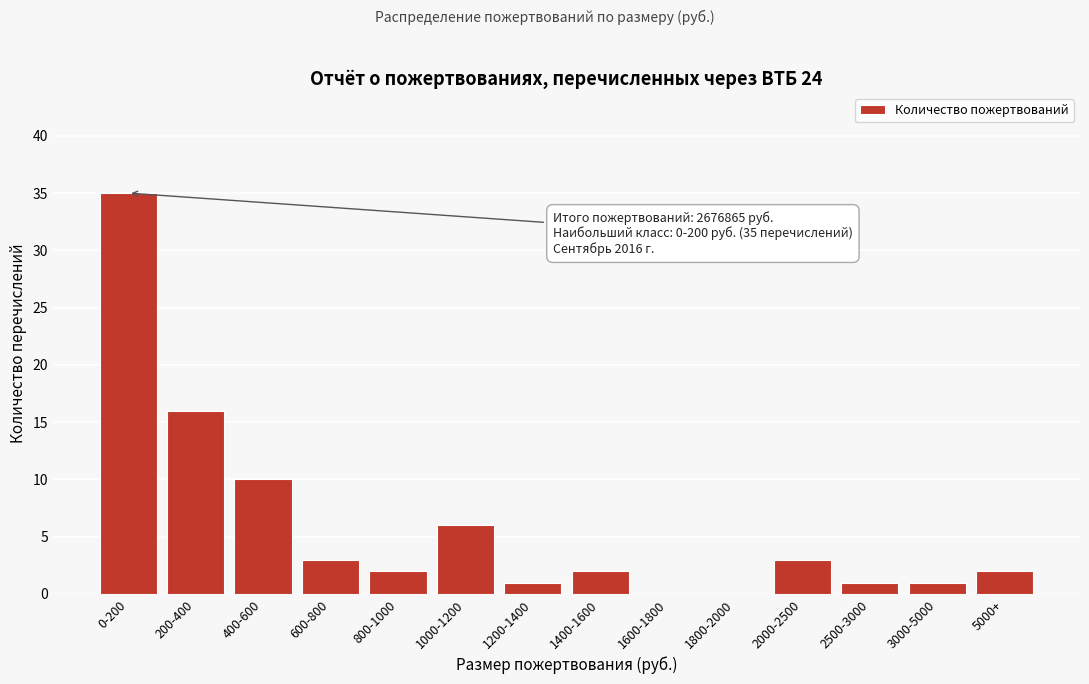

Reading left to right, transcribe all the data shown in this chart.

0-200=35	200-400=16	400-600=10	600-800=3	800-1000=2	1000-1200=6	1200-1400=1	1400-1600=2	1600-1800=0	1800-2000=0	2000-2500=3	2500-3000=1	3000-5000=1	5000+=2